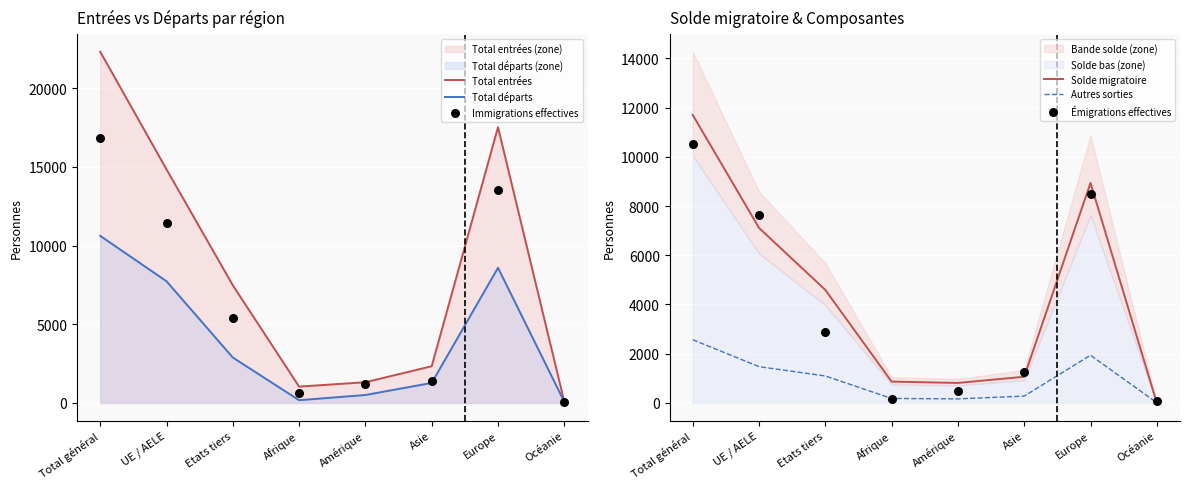

What are all the series names shown in the legend?

Total entrées, Total départs, Immigrations effectives, Solde migratoire, Autres sorties, Émigrations effectives